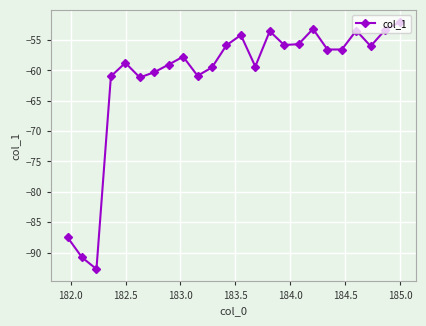

How many lines are shown in the chart?

1